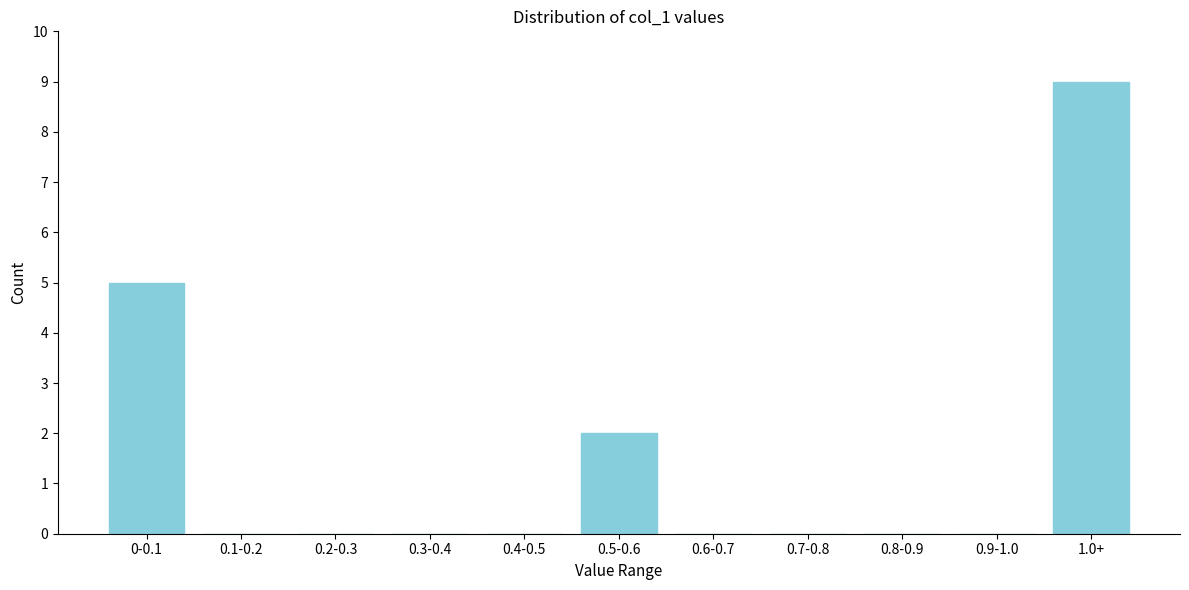

Reading left to right, transcribe all the data shown in this chart.

0-0.1=5	0.1-0.2=0	0.2-0.3=0	0.3-0.4=0	0.4-0.5=0	0.5-0.6=2	0.6-0.7=0	0.7-0.8=0	0.8-0.9=0	0.9-1.0=0	1.0+=9